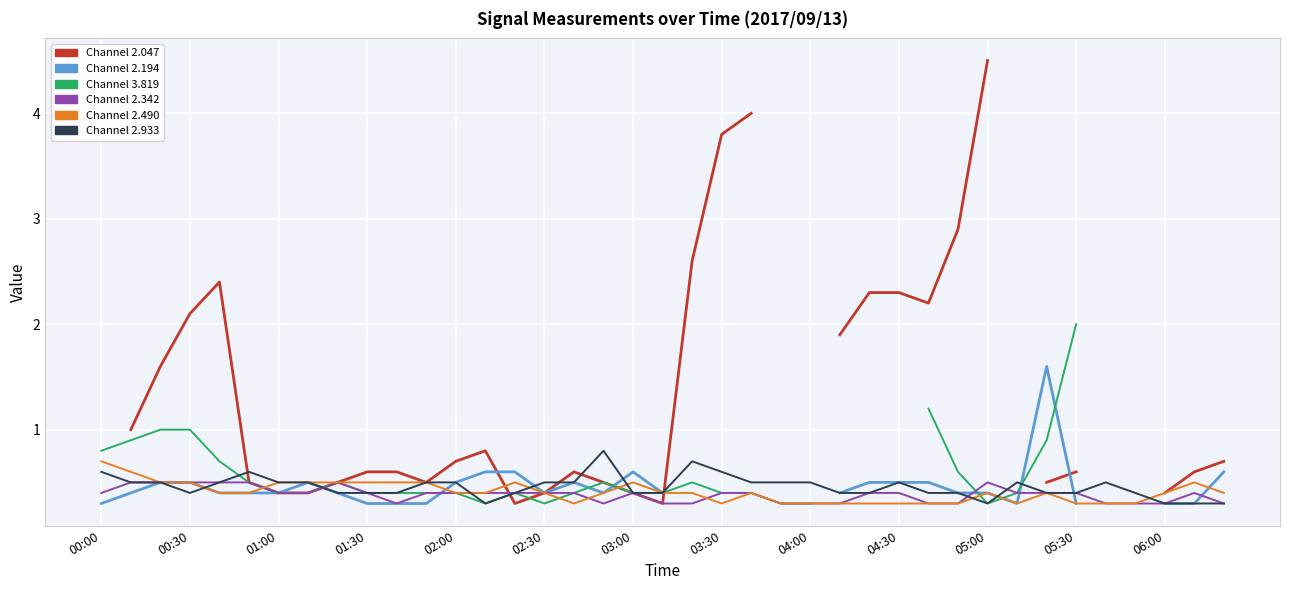

What is the value of the 2.933 point at the 10th from the left?

0.4